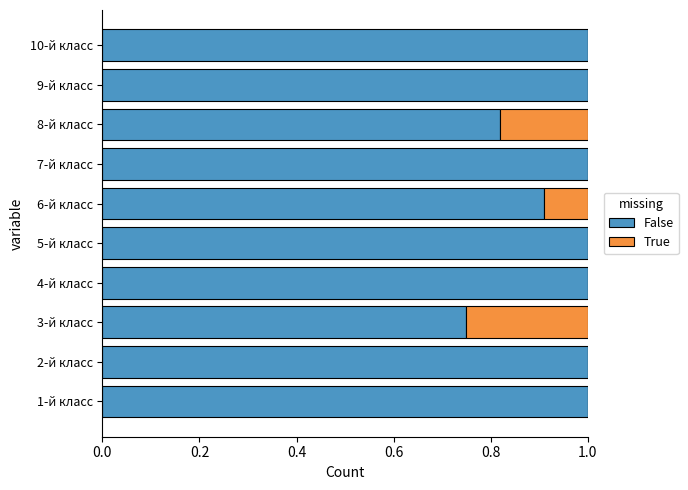

What is the total value across all series at 6-й класс?

1.0